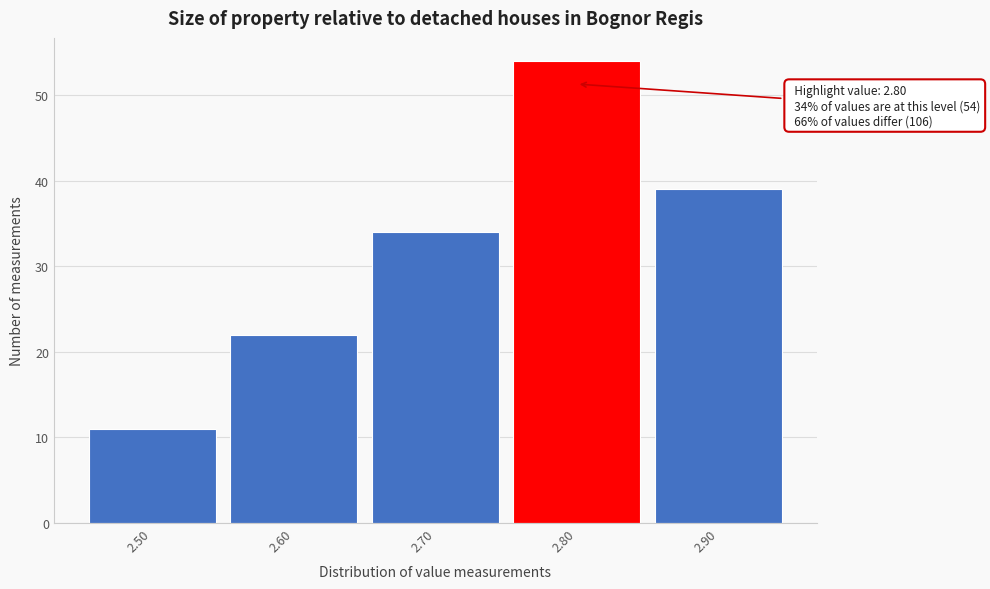

Over which range of the x-axis is the bar tallest?

2.75 to 2.85